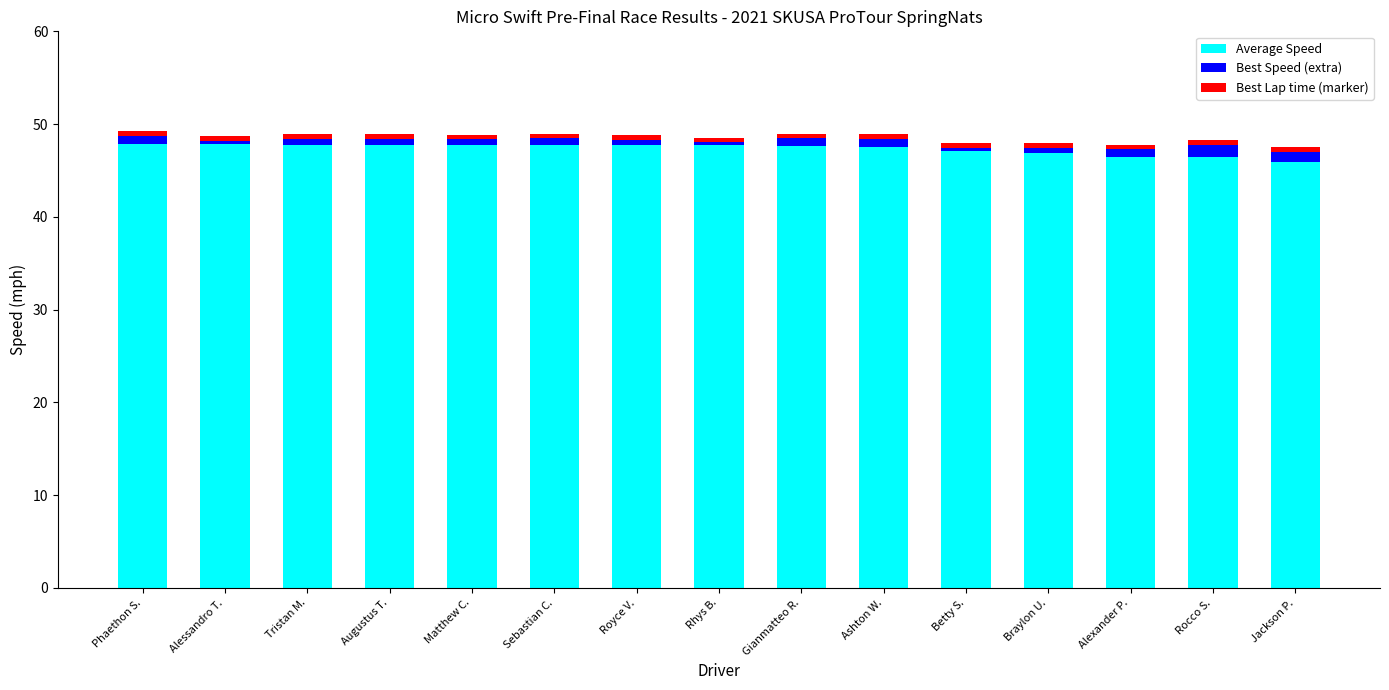

True or false: Average Speed has a value of 32.0 at Matthew C..

False